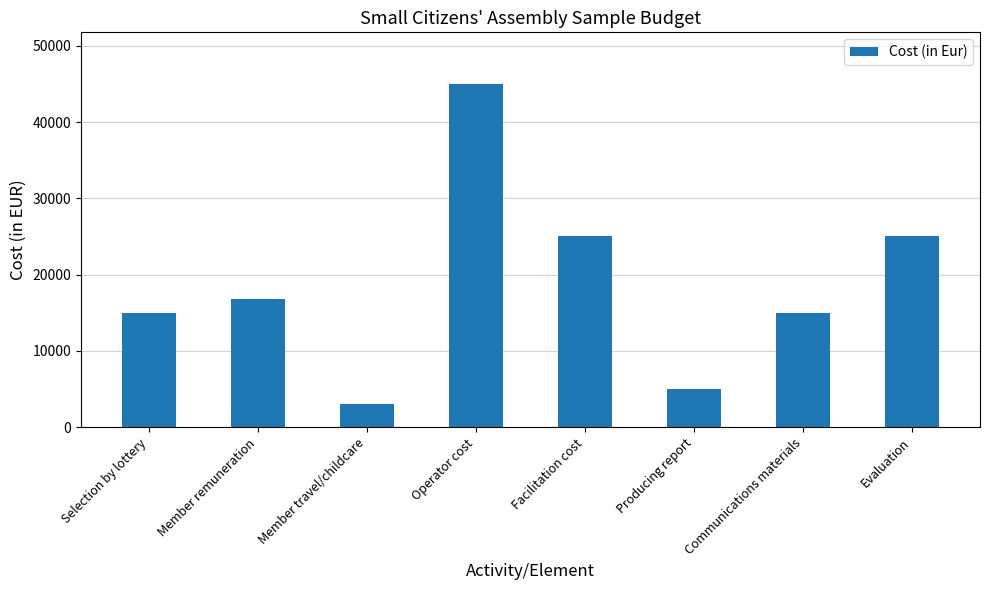

How many data points does each series have?

8